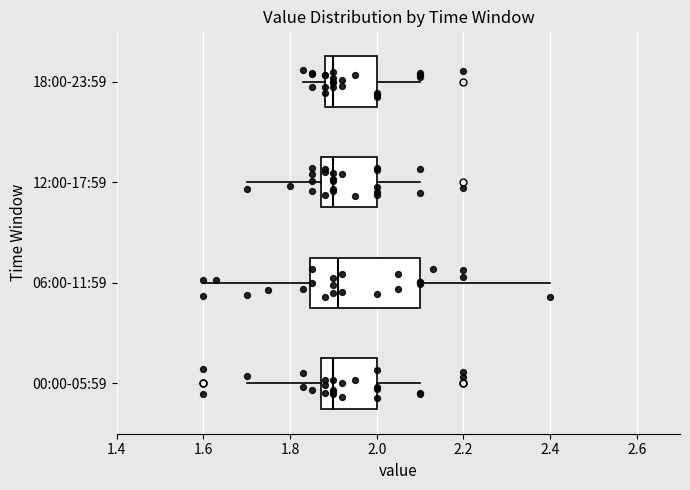

Reading bottom to top, read every box against the x-axis: the position of its median line, the range the box covers, and the ends of its whiskers. The values are not printed on the chart, so give them approximately, as read against the axis.

00:00-05:59: median 1.90, box 1.88 to 2.00, whiskers 1.70 to 2.10
06:00-11:59: median 1.92, box 1.84 to 2.10, whiskers 1.60 to 2.40
12:00-17:59: median 1.90, box 1.88 to 2.00, whiskers 1.70 to 2.10
18:00-23:59: median 1.90, box 1.88 to 2.00, whiskers 1.84 to 2.10